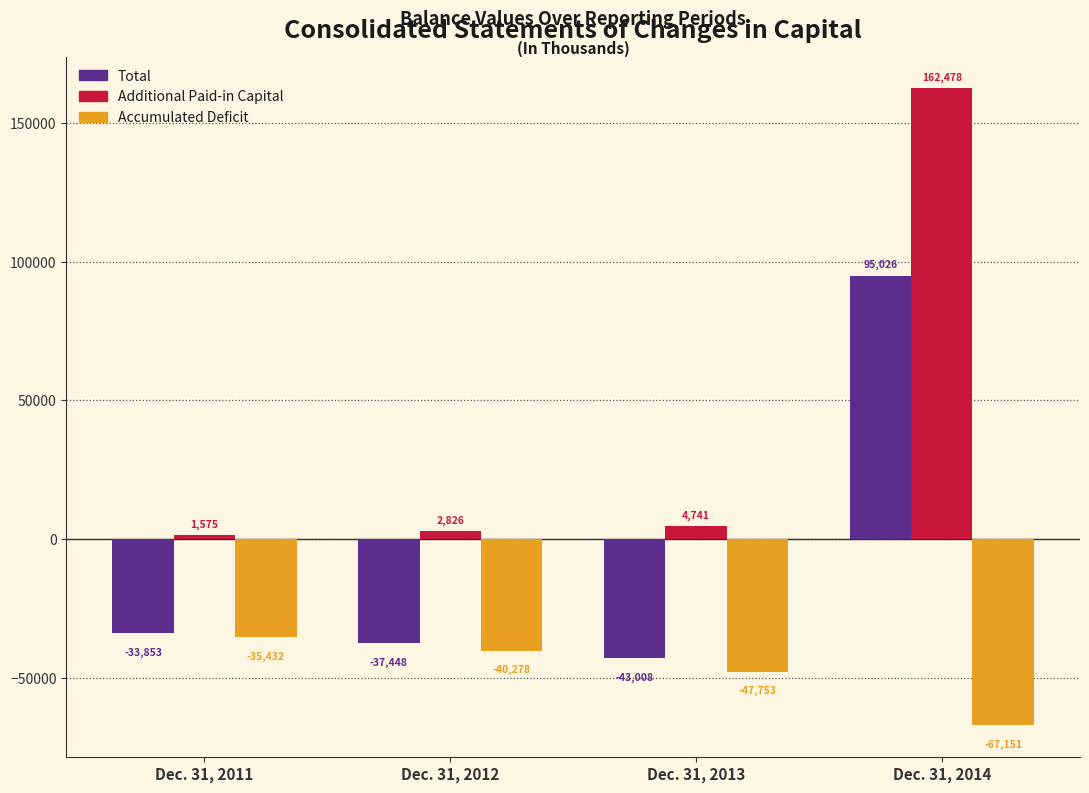

Reading right to left, extract all data points from this chart.

Total: Dec. 31, 2014=95026	Dec. 31, 2013=-43008	Dec. 31, 2012=-37448	Dec. 31, 2011=-33853
Additional Paid-in Capital: Dec. 31, 2014=162478	Dec. 31, 2013=4741	Dec. 31, 2012=2826	Dec. 31, 2011=1575
Accumulated Deficit: Dec. 31, 2014=-67151	Dec. 31, 2013=-47753	Dec. 31, 2012=-40278	Dec. 31, 2011=-35432